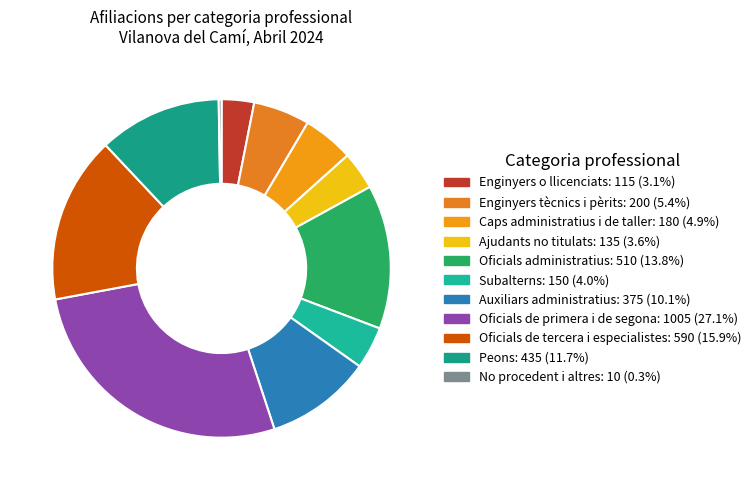

Which category has the smallest portion of the pie?

No procedent i altres